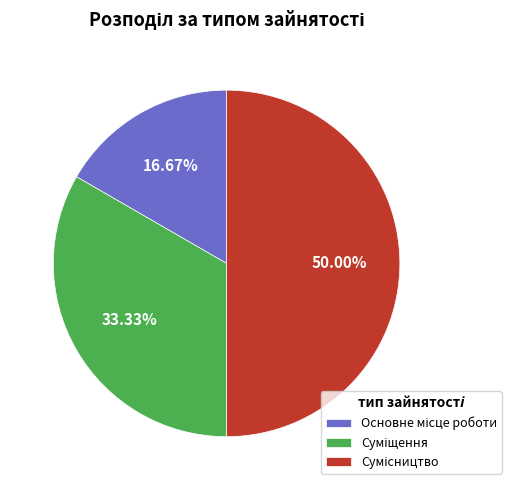

Count the number of slices in the pie.

3